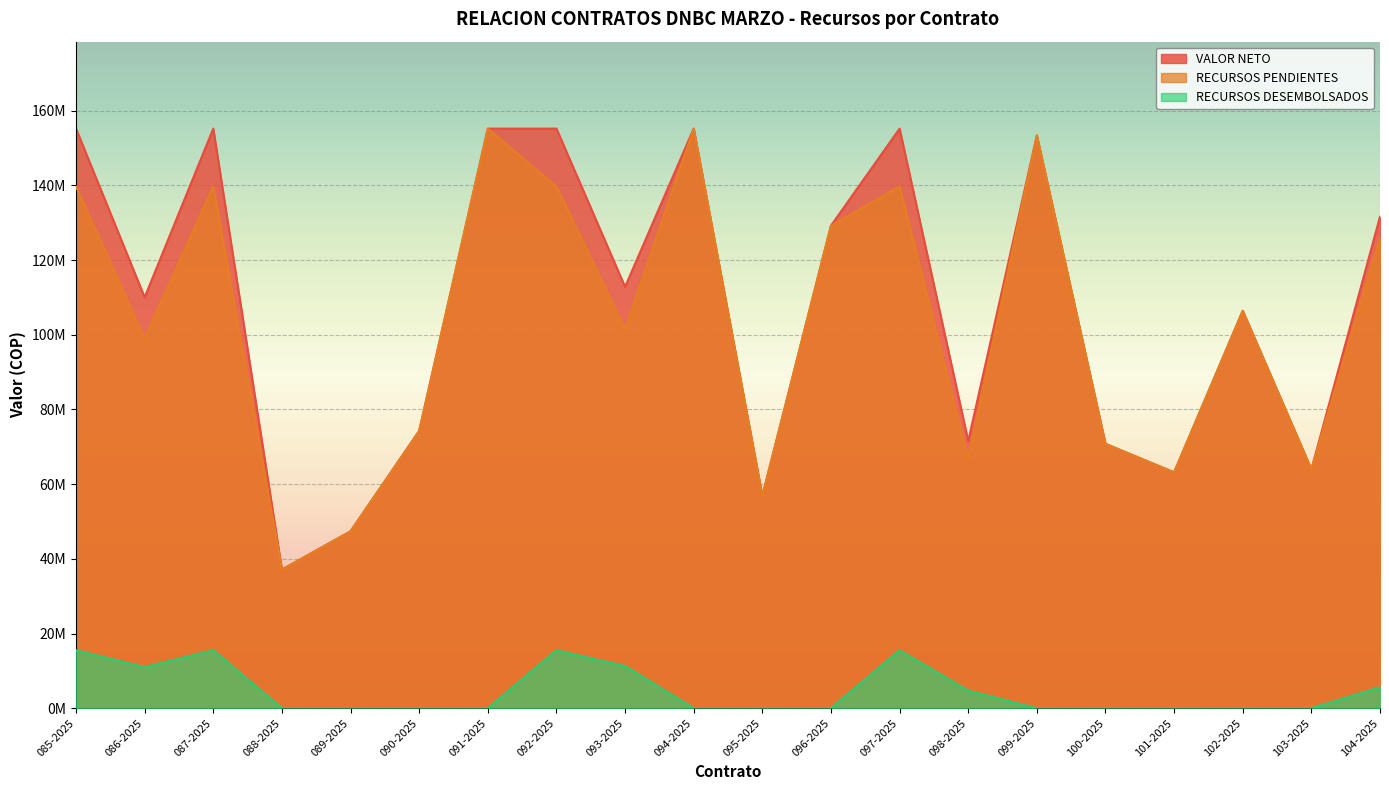

True or false: RECURSOS DESEMBOLSADOS has more than 2 points higher than both neighbors.

True